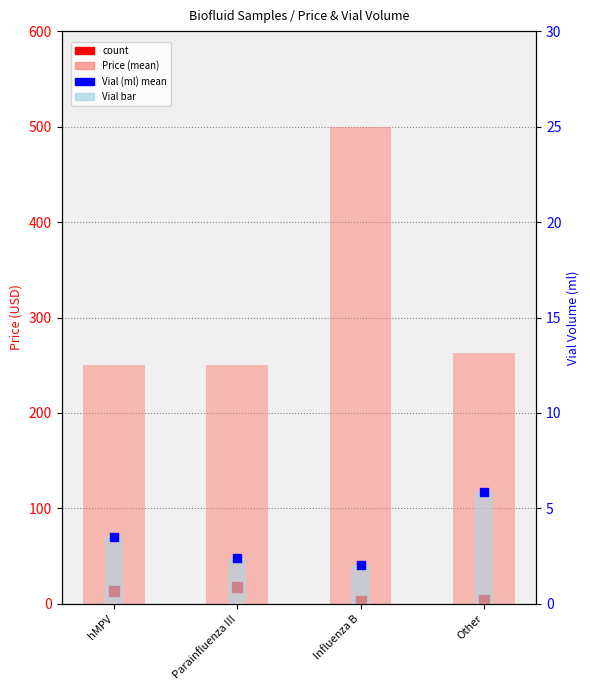

What are all the series names shown in the legend?

Price (mean), count, Vial (ml), Vial (ml) mean